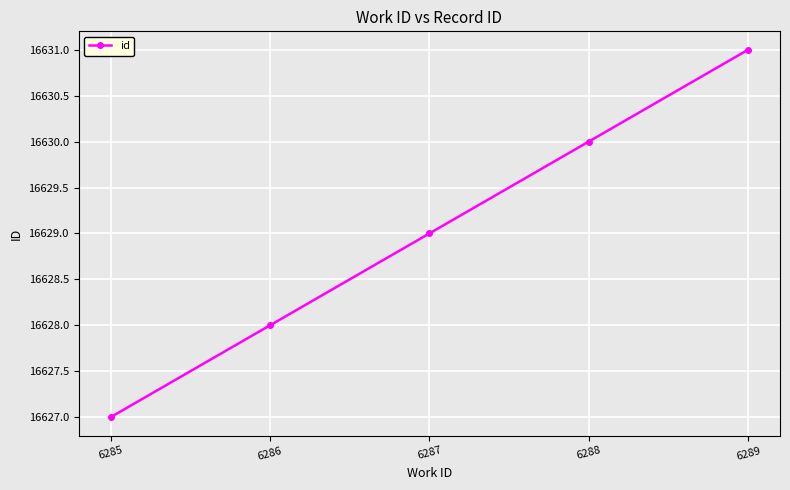

How many lines are shown in the chart?

1